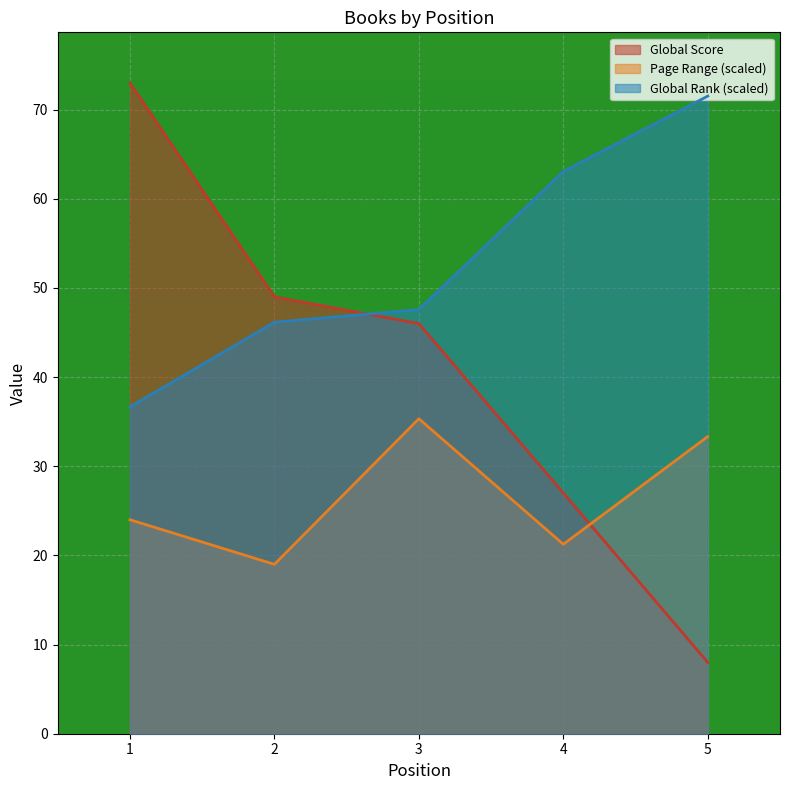

Does the chart display data point markers on the line(s)?

No